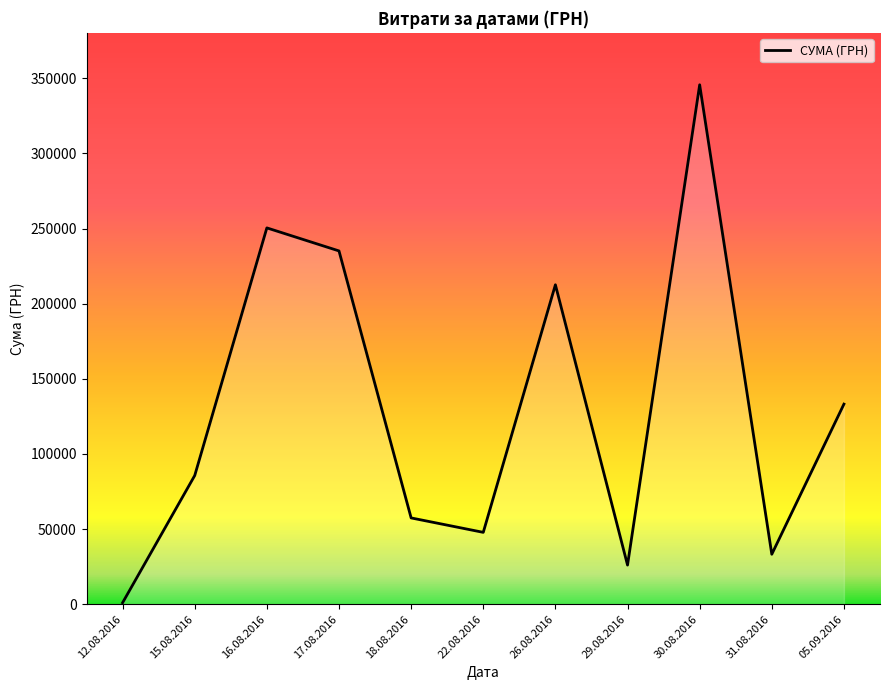

What is the maximum value shown in the chart?

345687.3